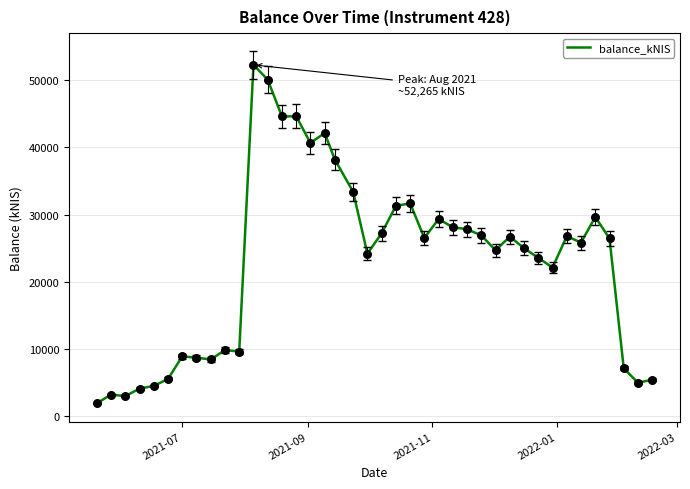

What is the minimum value shown in the chart?

1908.9